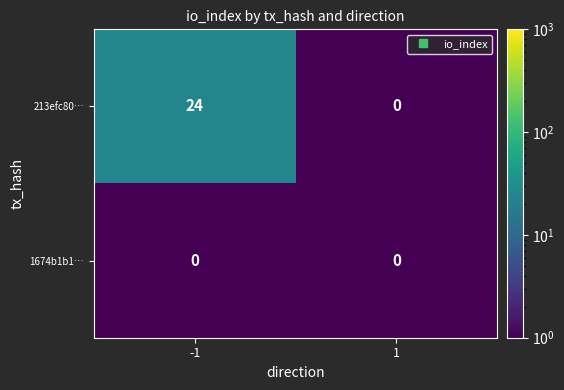

What is the difference between the maximum and minimum values in the 213efc80… series?

24